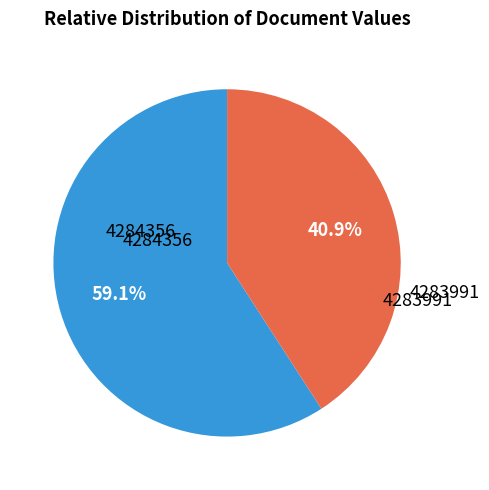

What percentage is the 4283991 slice, to the nearest percent?

41%